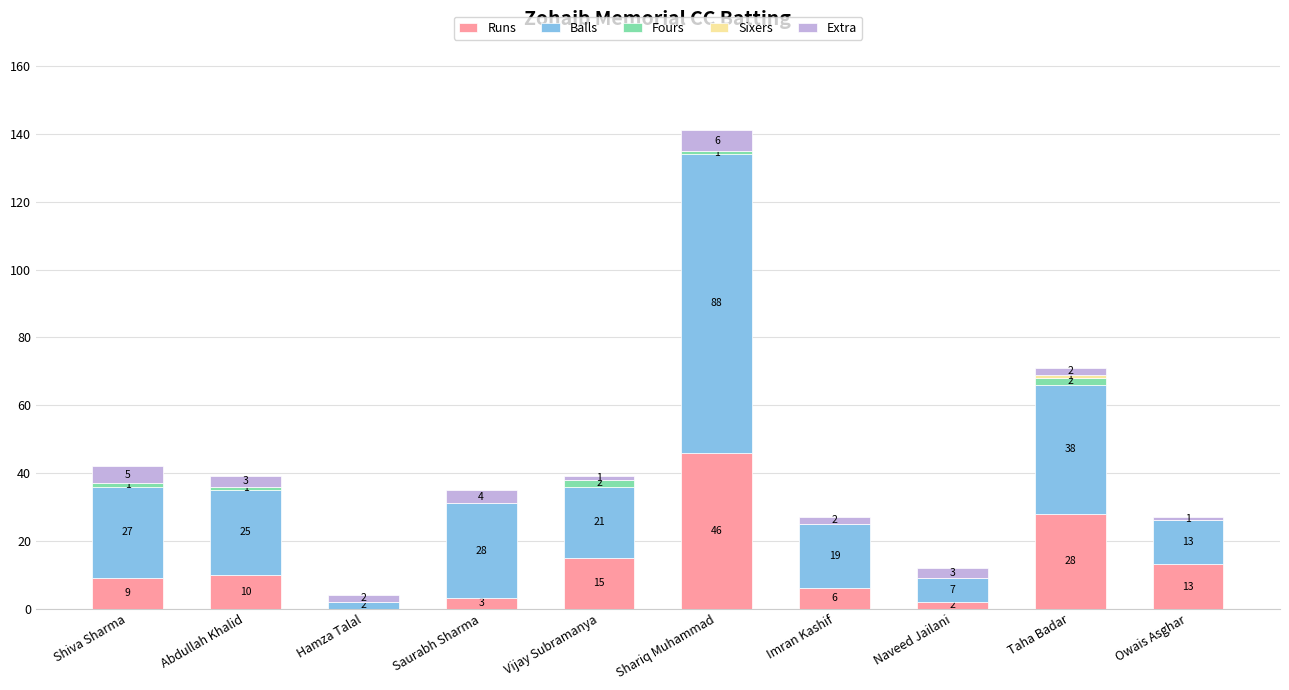

At which category is the sum across all series the highest?

Shariq Muhammad